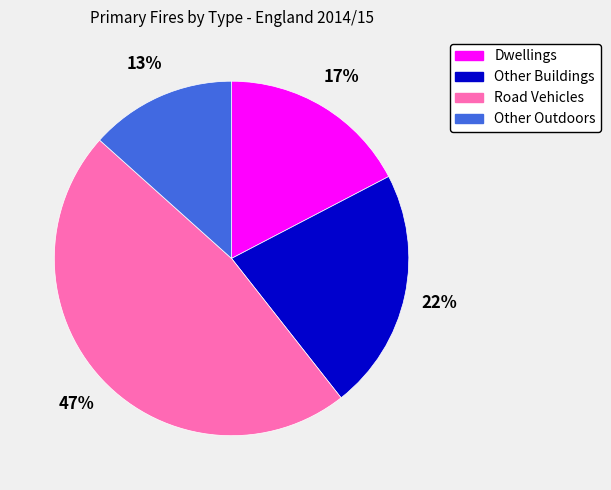

To the nearest percent, what portion does Road Vehicles represent?

47%